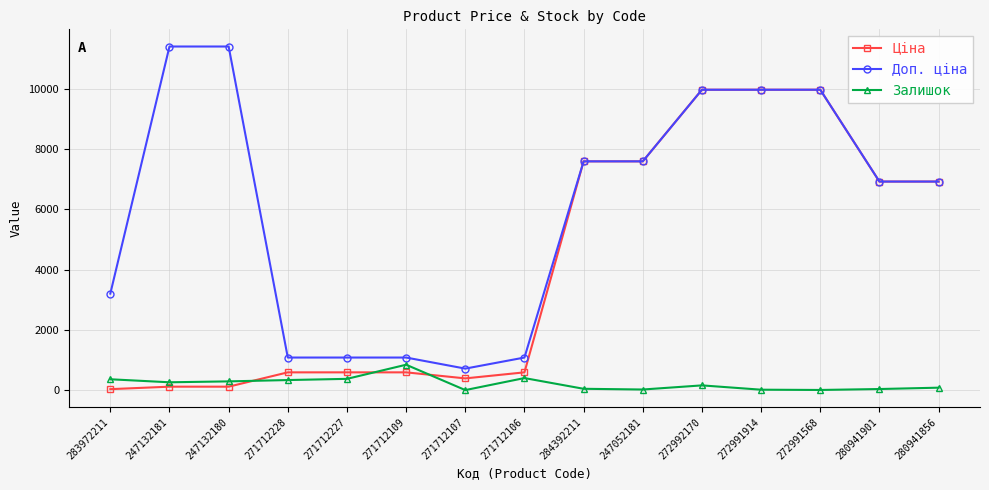

The Ціна series shows 32.0 at 283972211. True or false?

True